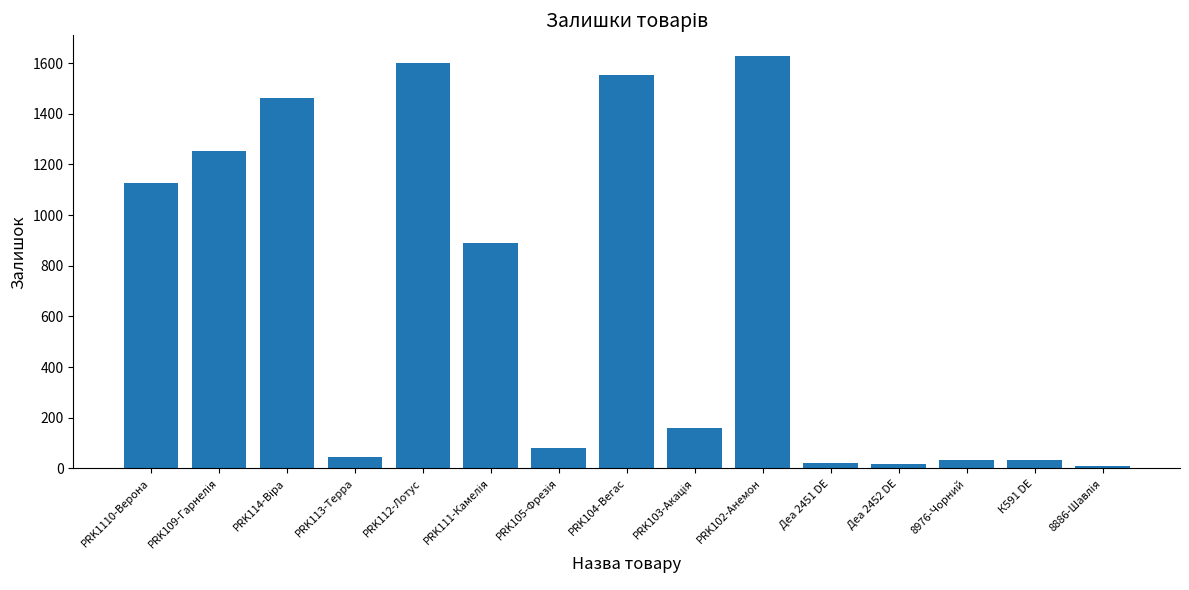

What is the maximum value shown in the chart?

1628